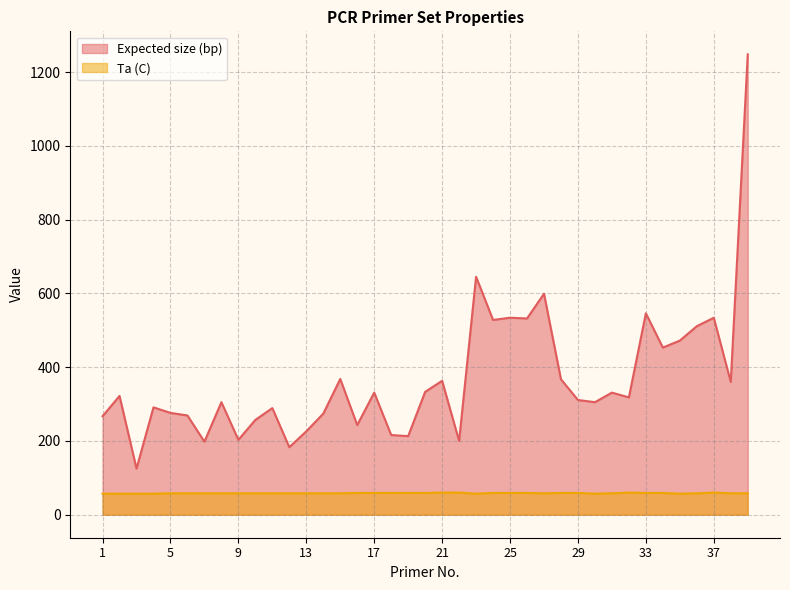

How many data points in Ta (C) are above 58?

16